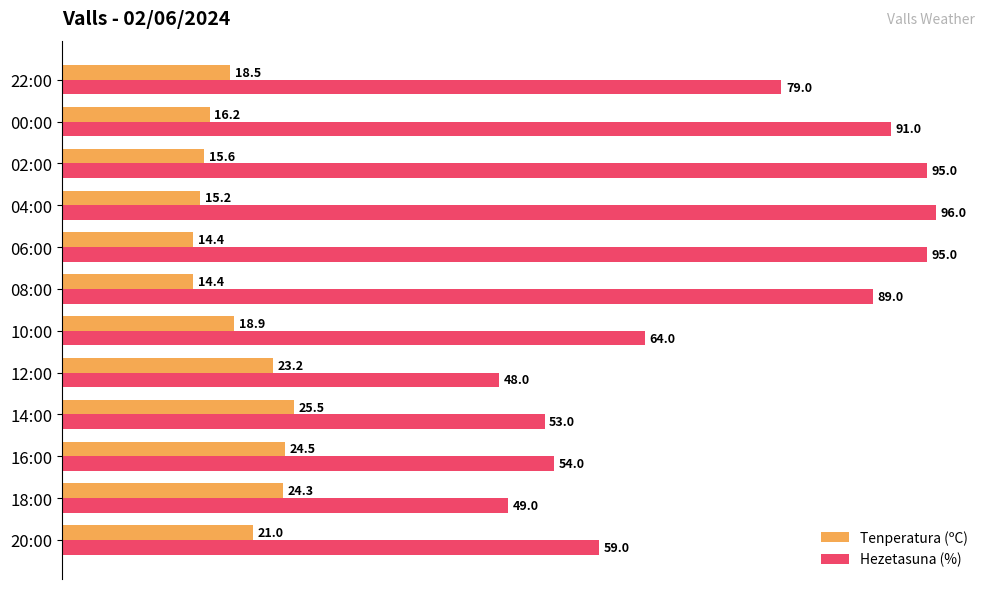

What is the difference between the second highest and second lowest values in the Tenperatura (ºC) series?

10.1